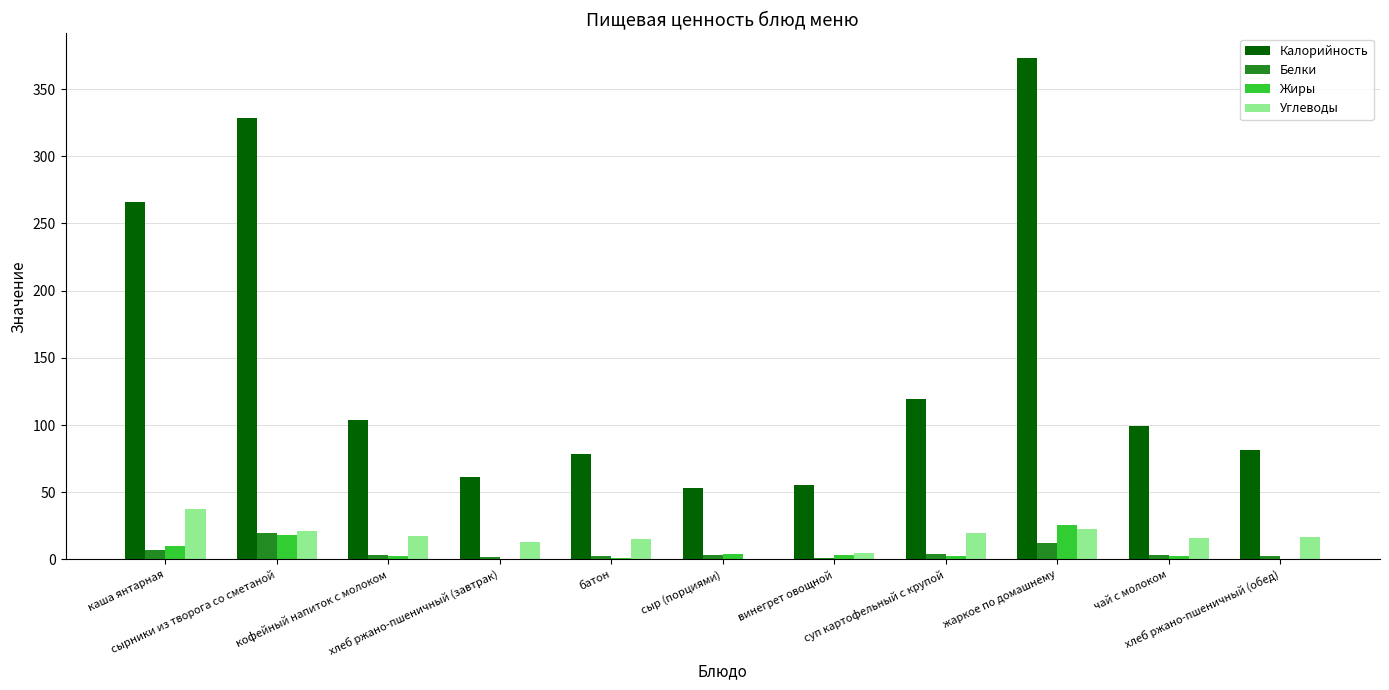

Which series has the largest total across all categories?

Калорийность